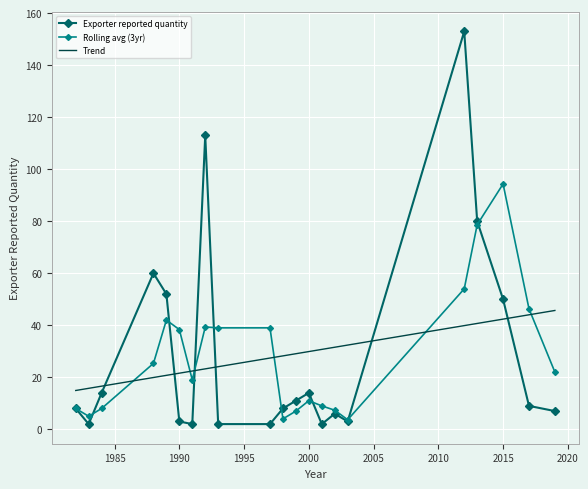

What is the highest value of the Trend series?

45.7